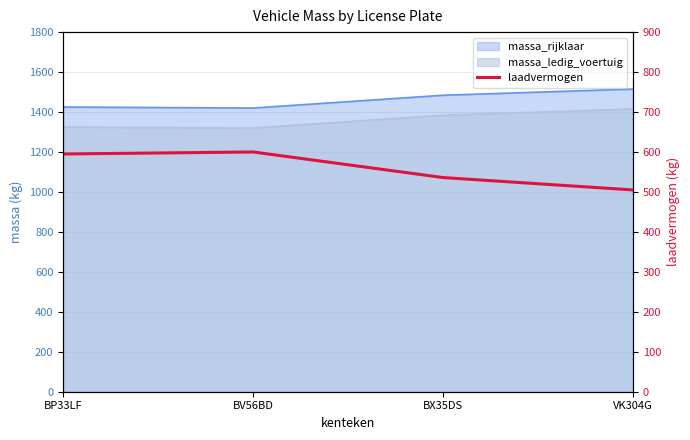

What is the label of the 4th point from the right?

BP33LF